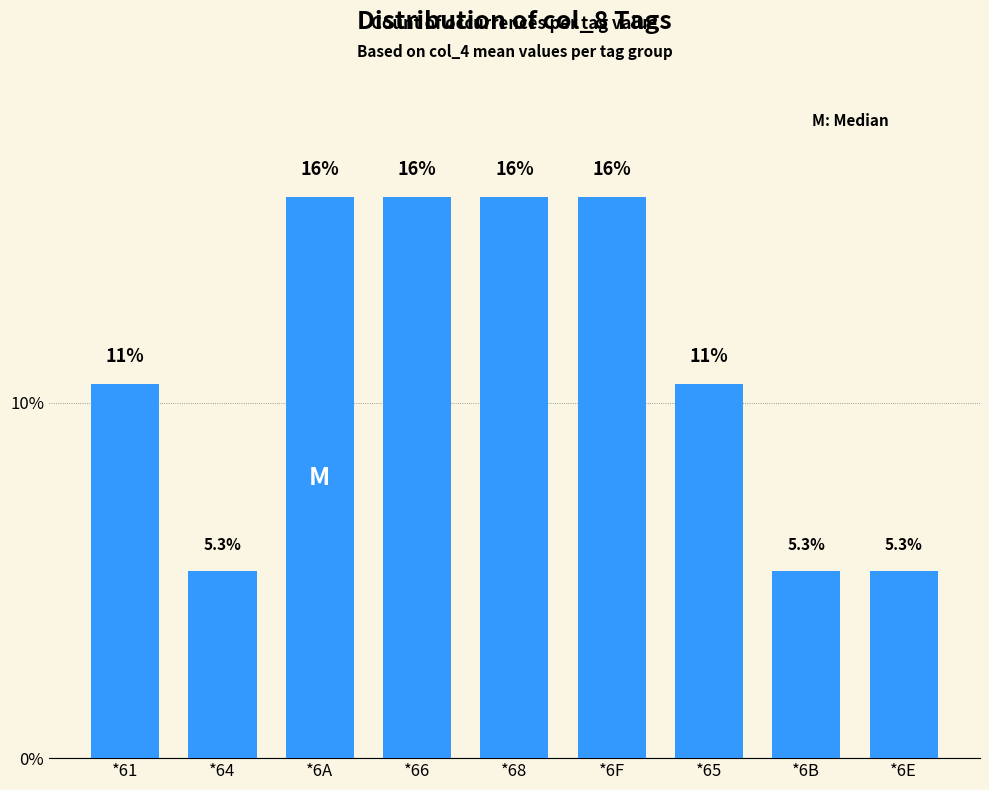

What is the value of the 5th bar from the left?

15.8